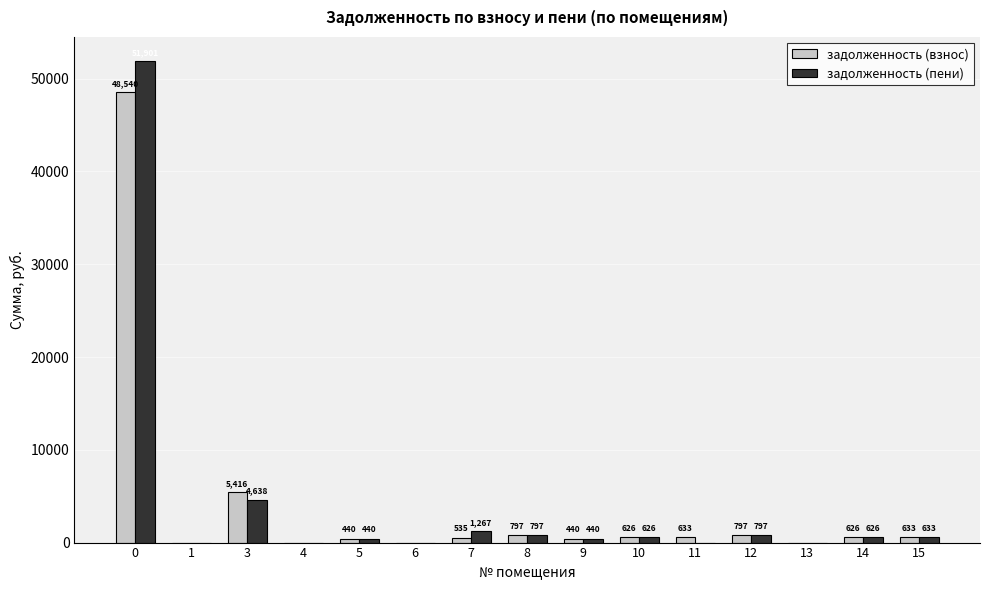

How many groups of bars are there?

15